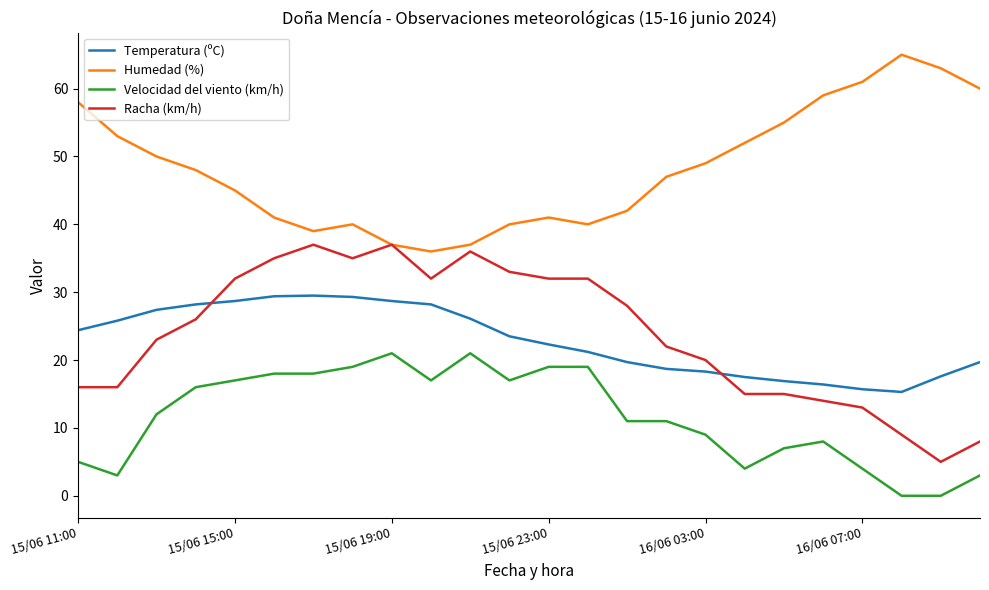

Which series has the largest total across all categories?

Humedad (%)